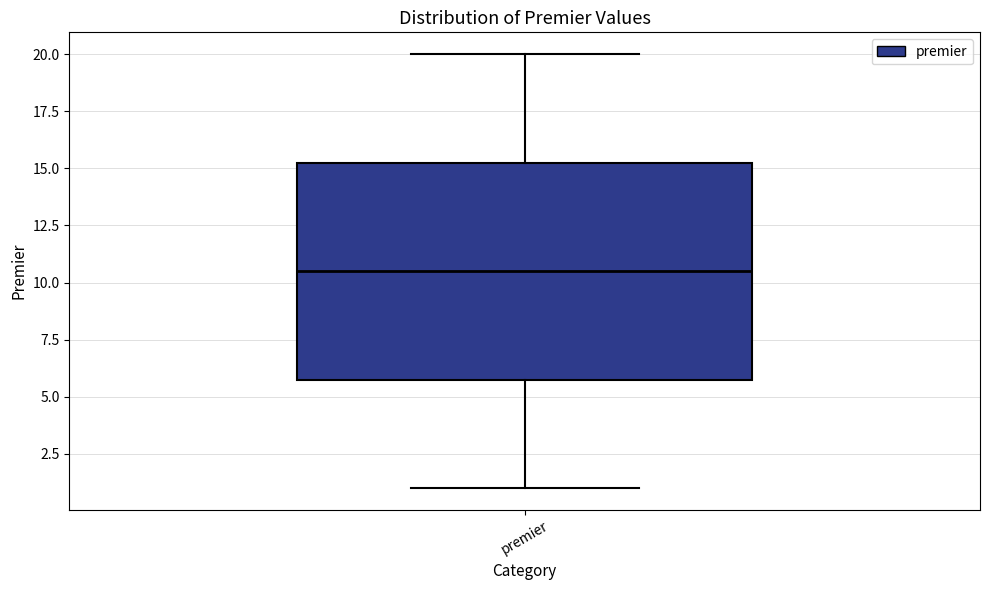

Where is the lower edge of the box for premier on the y-axis? The values are not printed on the chart, so give them approximately, as read against the axis.

6.0